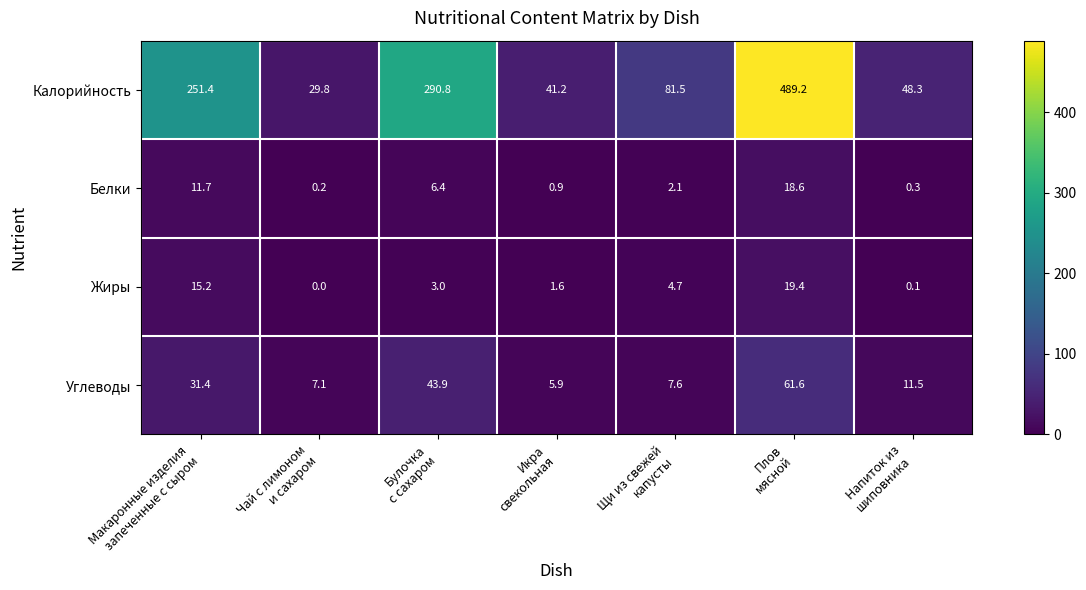

Rank the series at Икра
свекольная from highest to lowest value.

Калорийность, Углеводы, Жиры, Белки